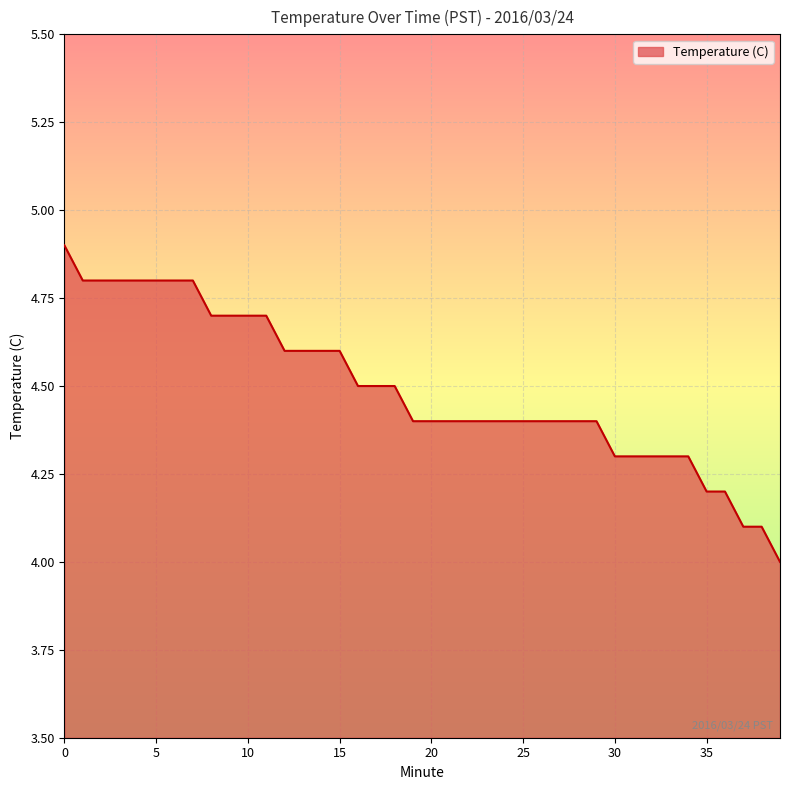

Reading left to right, list all the values displayed in this chart.

4.9	4.8	4.8	4.8	4.8	4.8	4.8	4.8	4.7	4.7	4.7	4.7	4.6	4.6	4.6	4.6	4.5	4.5	4.5	4.4	4.4	4.4	4.4	4.4	4.4	4.4	4.4	4.4	4.4	4.4	4.3	4.3	4.3	4.3	4.3	4.2	4.2	4.1	4.1	4.0